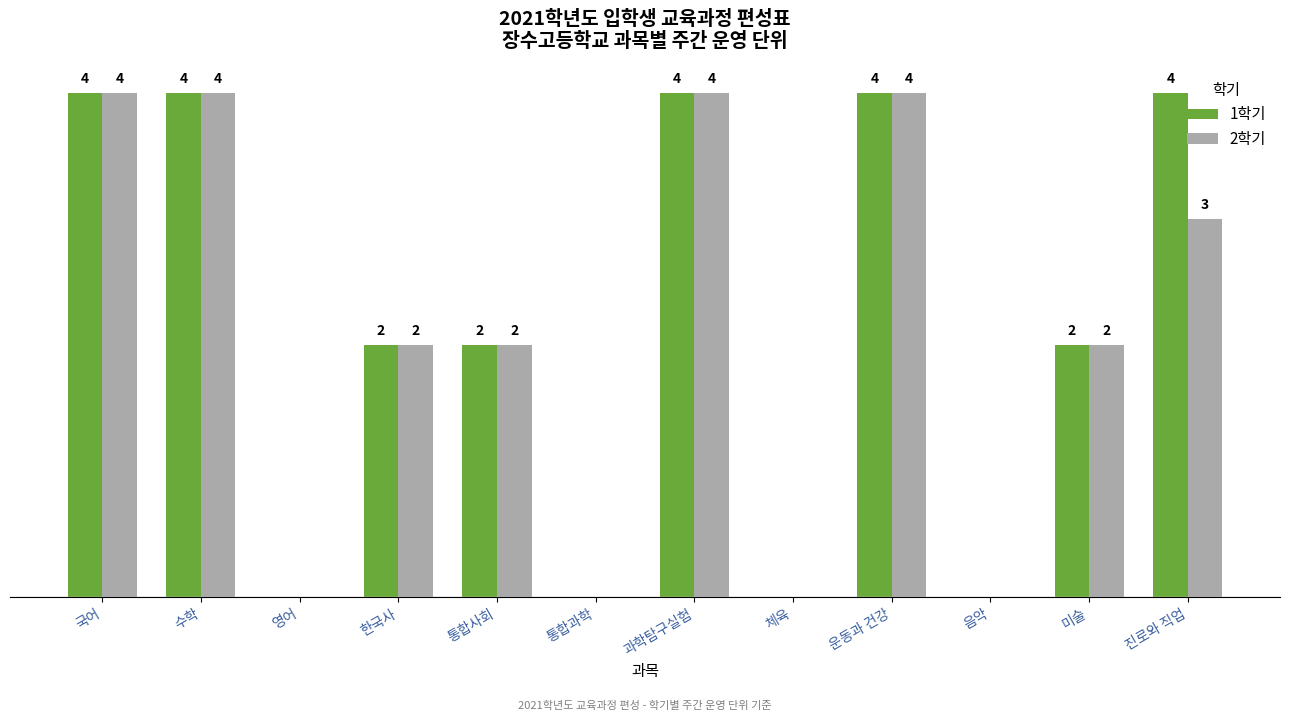

Which series has the largest total across all categories?

1학기